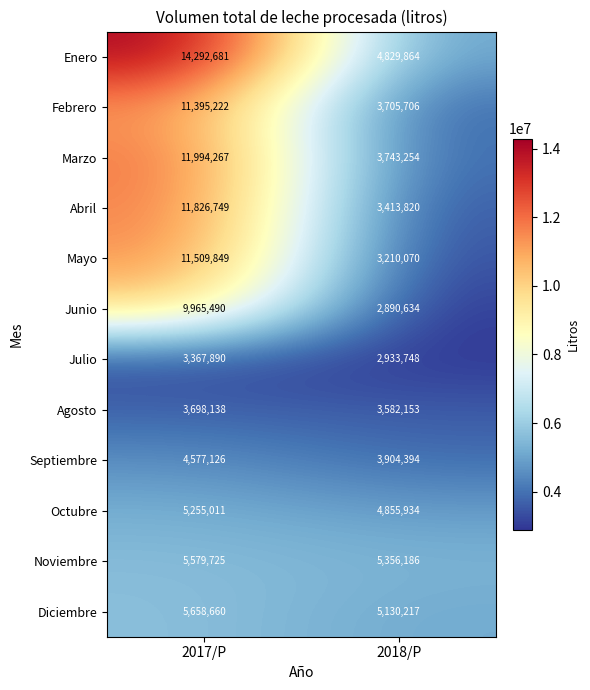

Reading left to right, extract all data points from this chart.

Enero: 14292681	4829864
Febrero: 11395222	3705706
Marzo: 11994267	3743254
Abril: 11826749	3413820
Mayo: 11509849	3210070
Junio: 9965490	2890634
Julio: 3367890	2933748
Agosto: 3698138	3582153
Septiembre: 4577126	3904394
Octubre: 5255011	4855934
Noviembre: 5579725	5356186
Diciembre: 5658660	5130217